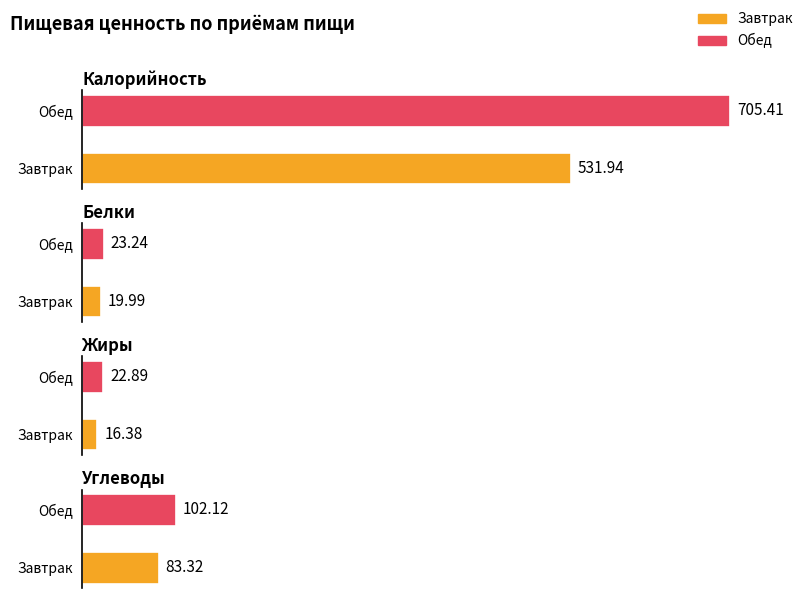

What is the label of the 2nd bar from the left?

Обед